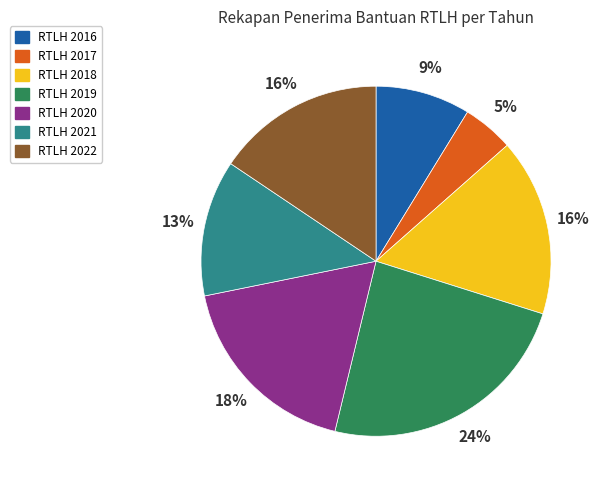

Combined, do RTLH 2021 and RTLH 2017 account for over 50%?

No